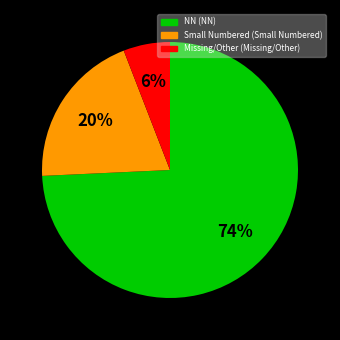

Is there any slice that represents more than half of the pie?

Yes